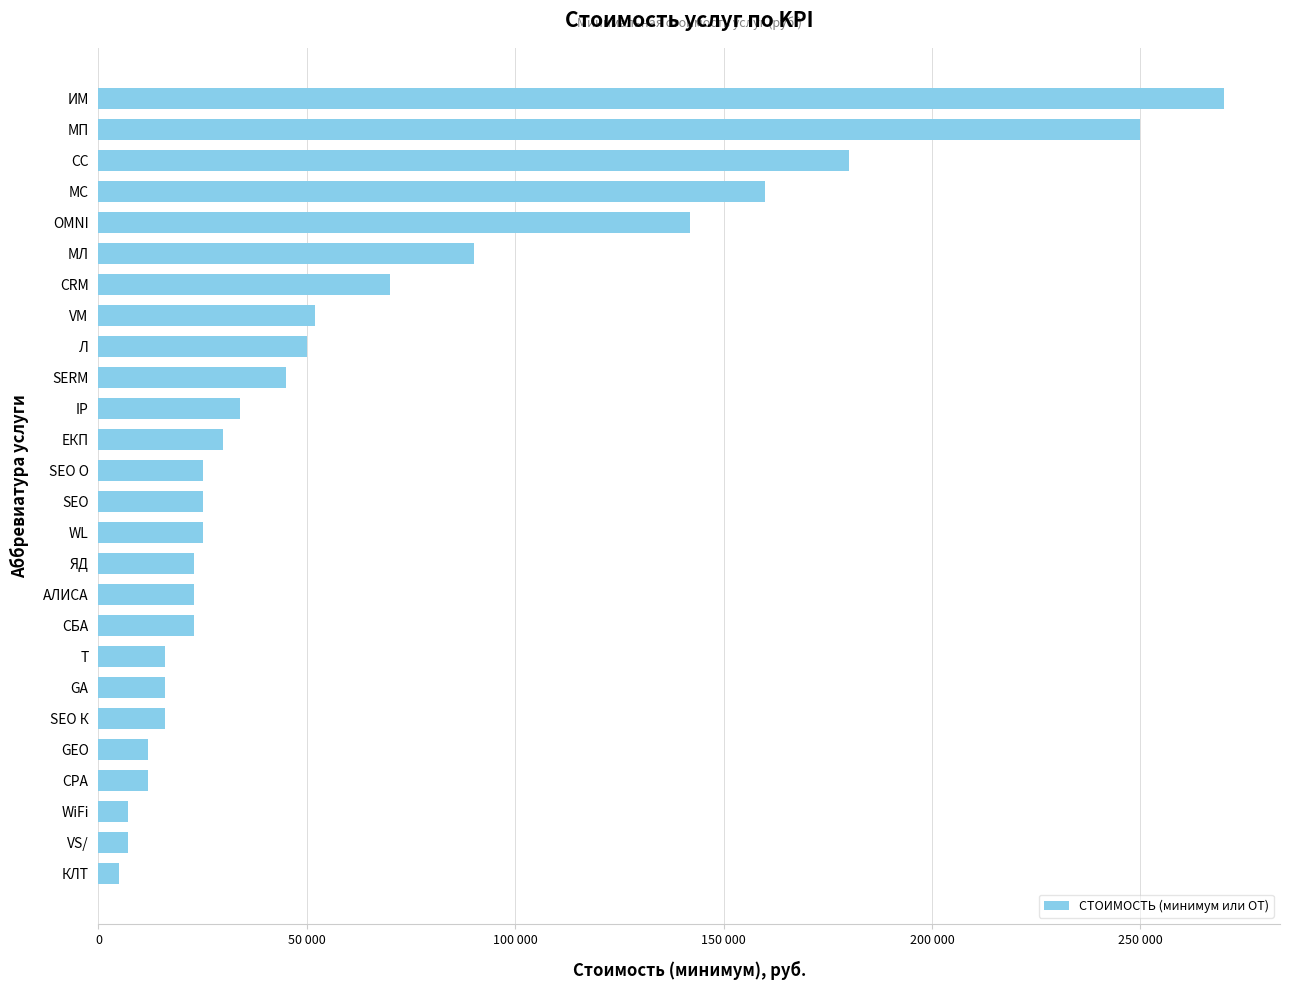

Are the bars horizontal?

Yes